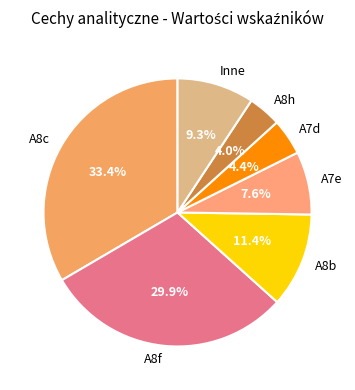

How much of the chart is everything except A8b?

88.6%